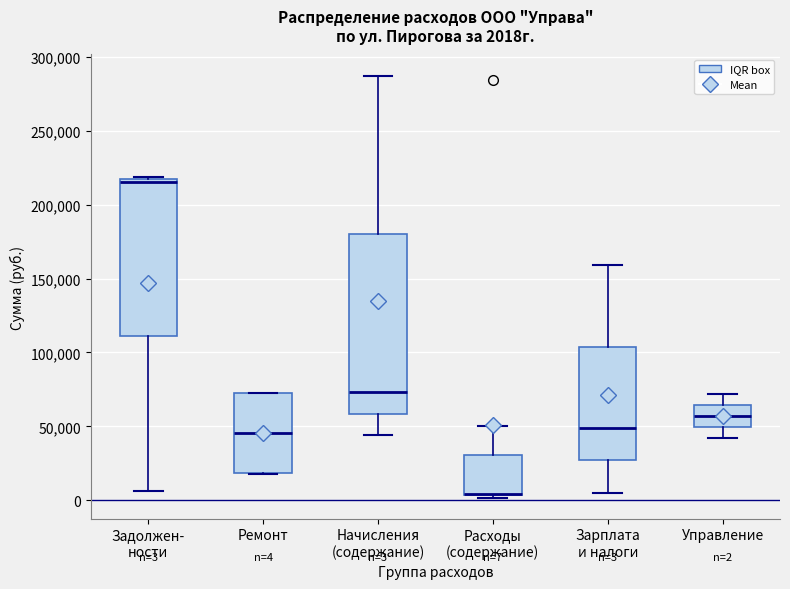

Which box is the tallest, from its lower edge to its upper edge?

Начисления (содержание)